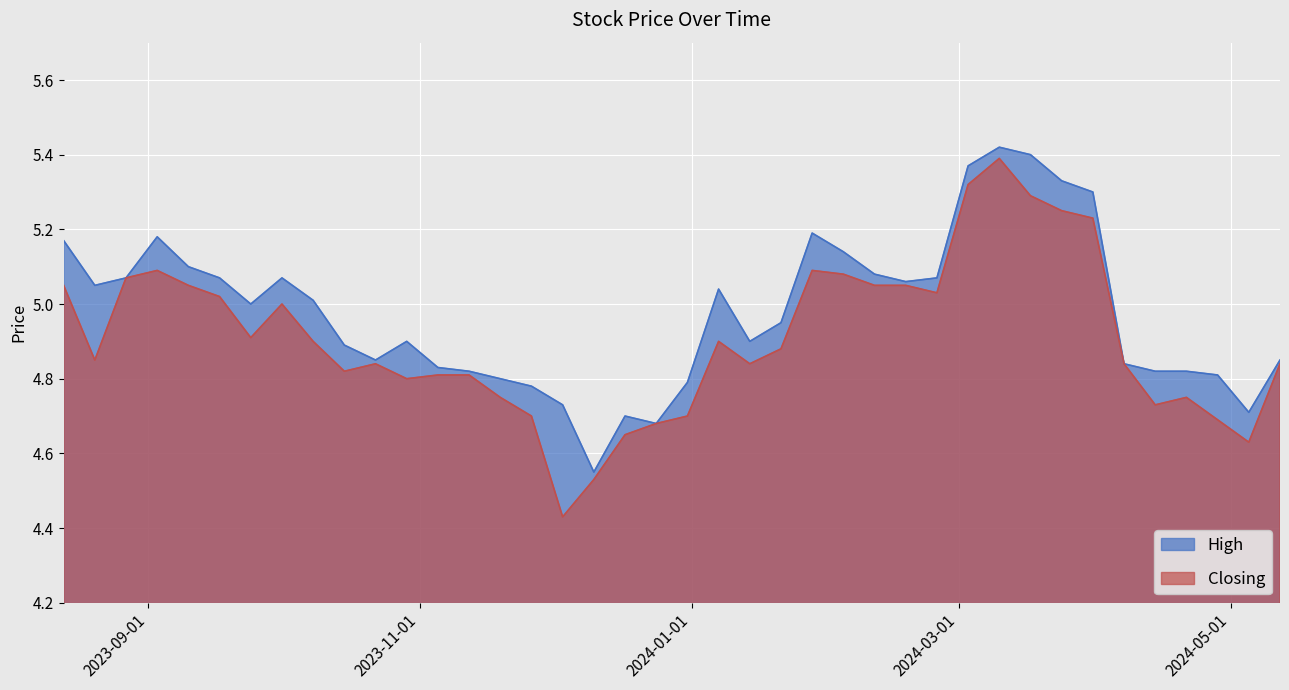

How many lines are shown in the chart?

2